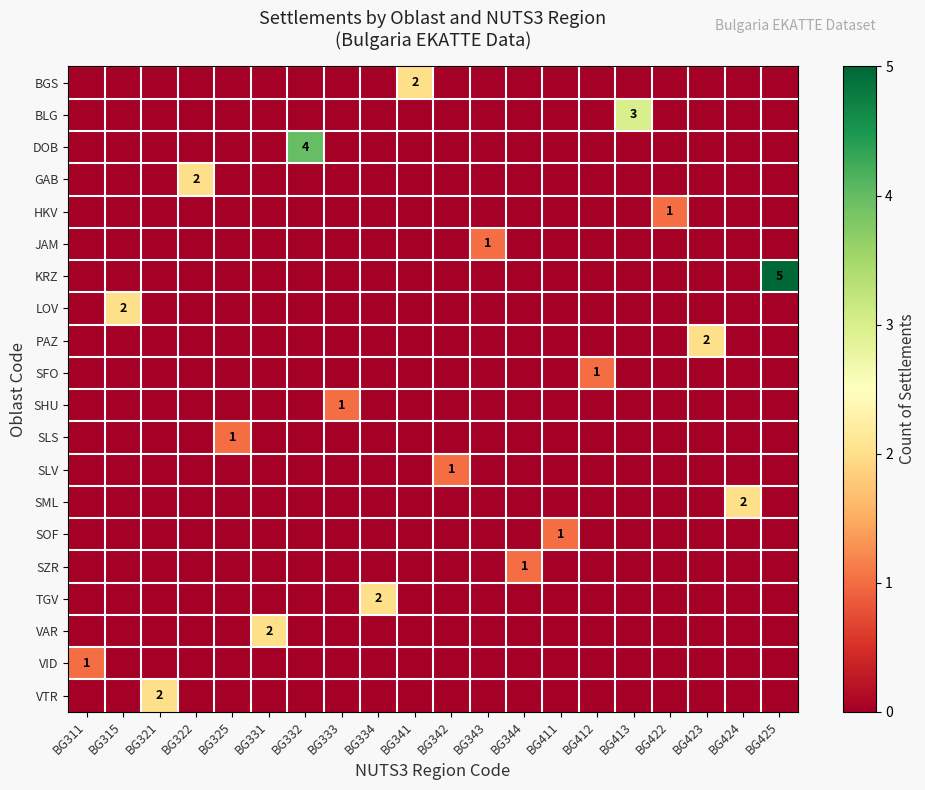

Count the number of categories in the chart.

20